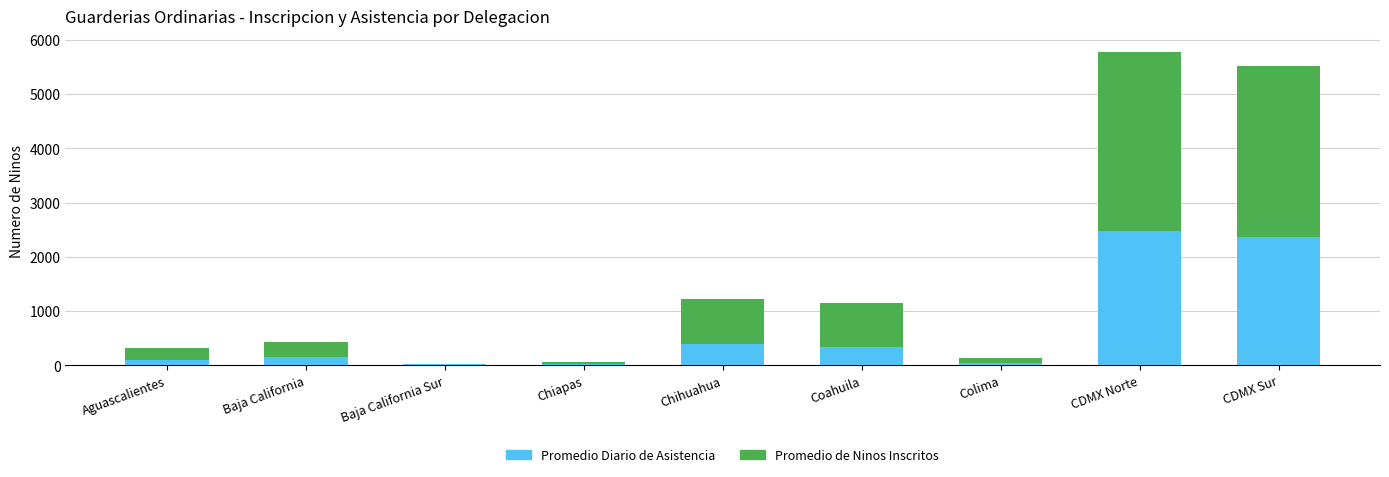

What is the total value across all series at CDMX Norte?

5781